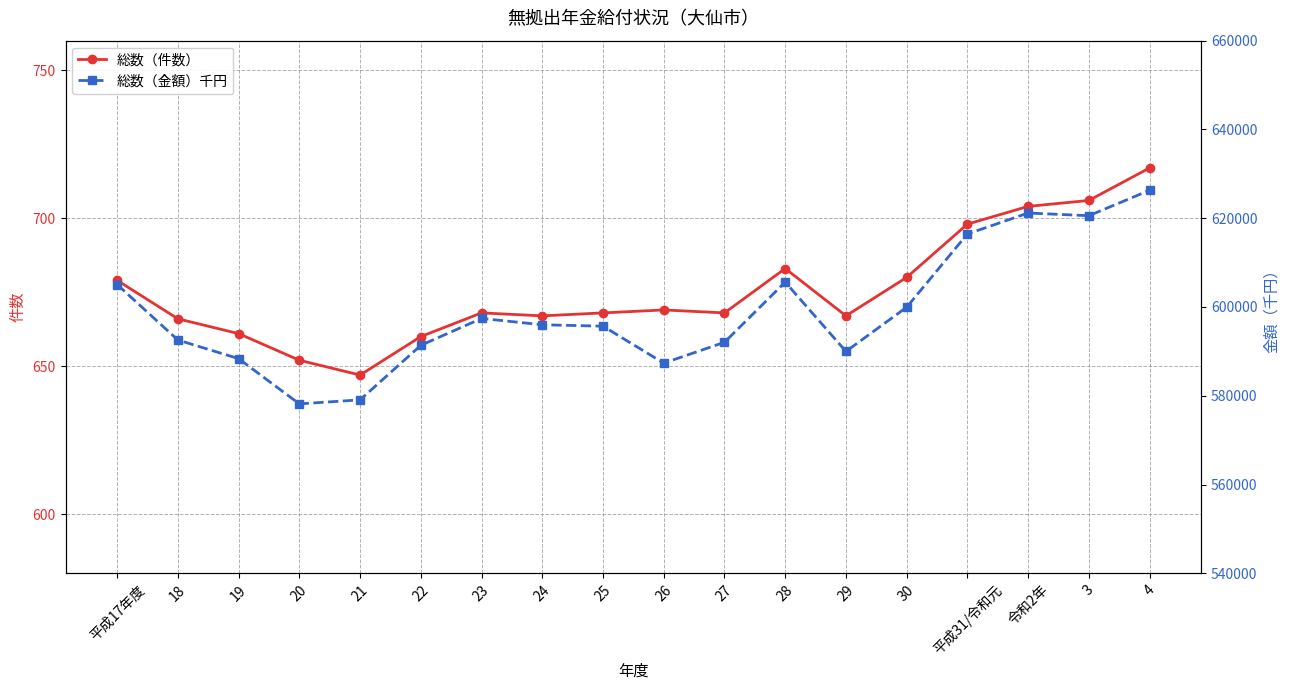

The value of 総数（件数） at 平成31/令和元 is 1069. True or false?

False